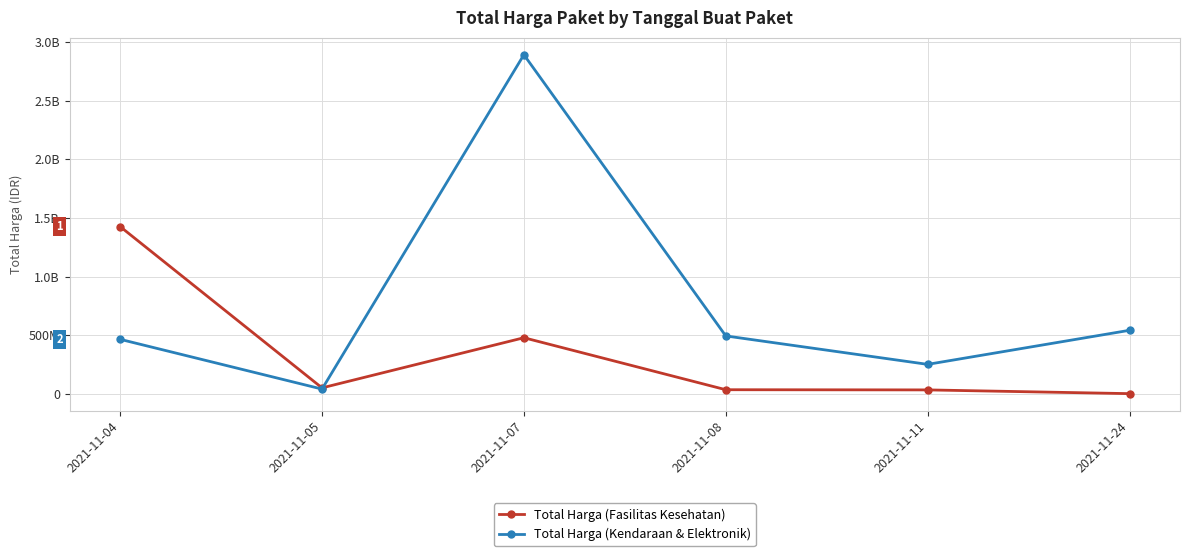

At how many categories does at least one series exceed 1140044266?

2